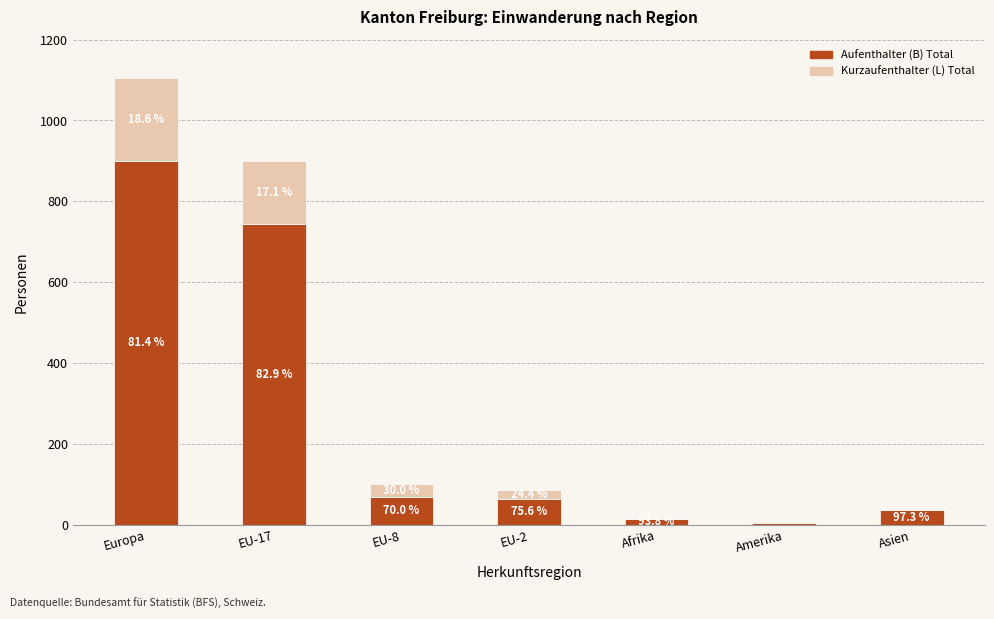

Where does the Aufenthalter (B) Total series first go above 65?

Europa